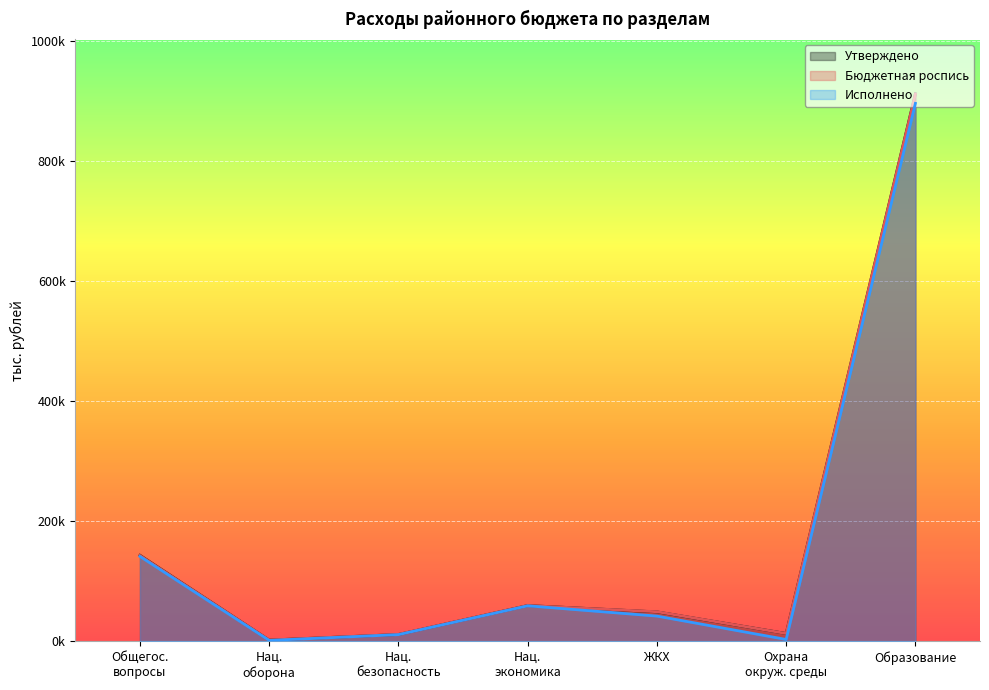

What is the label of the 7th point from the left?

Образование